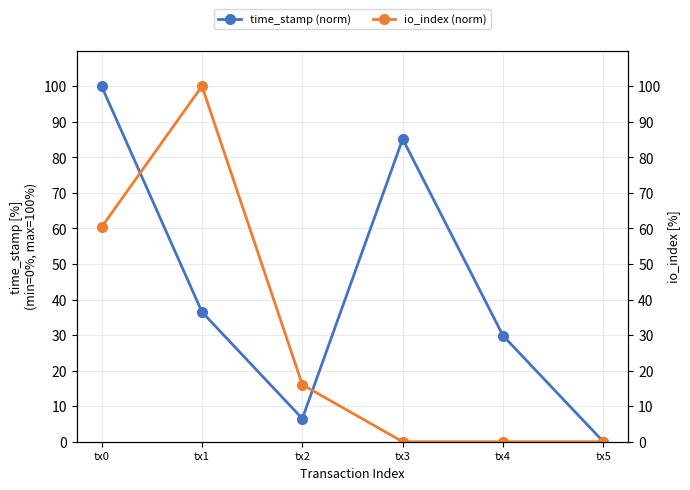

Is it true that time_stamp (norm) equals 6.5 at tx2?

True